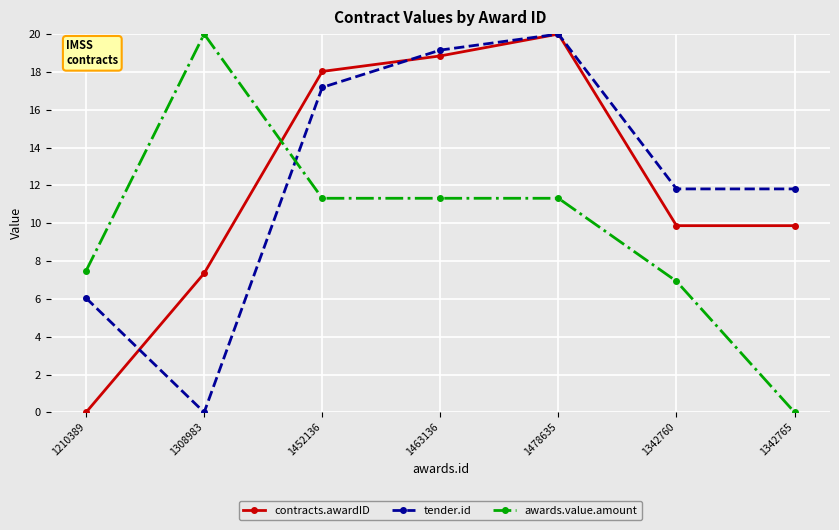

At which category does awards.value.amount reach its first local peak?

1308983